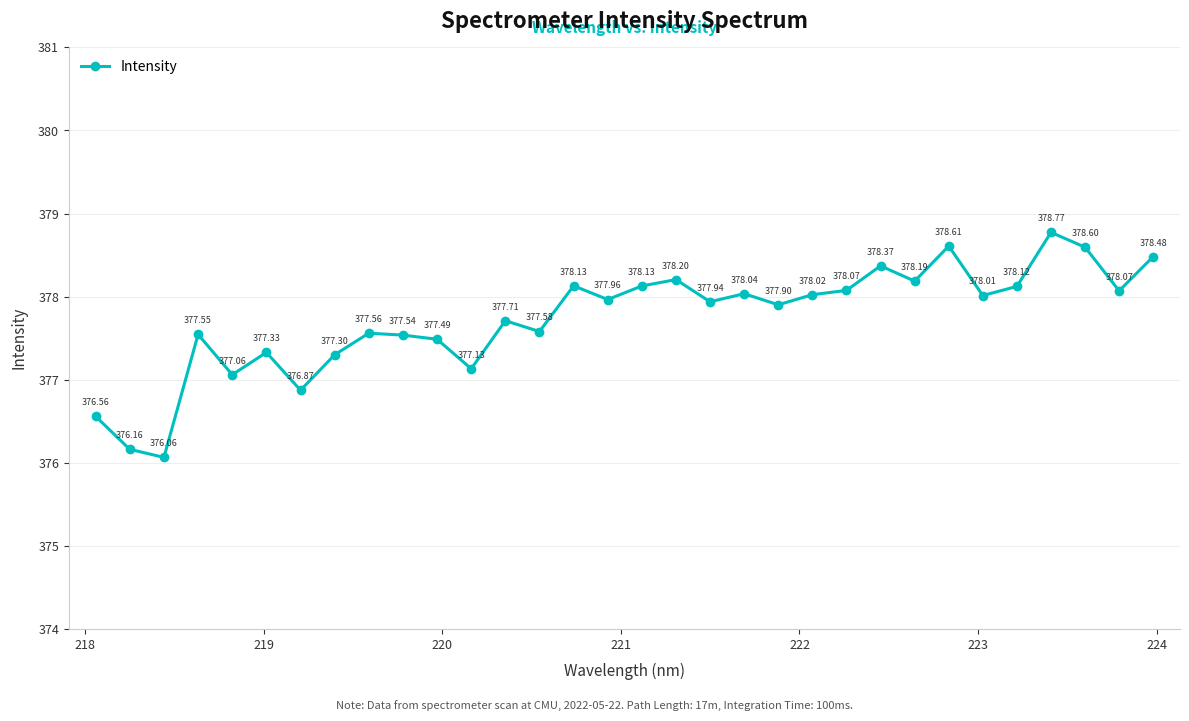

What is the minimum value shown in the chart?

376.1